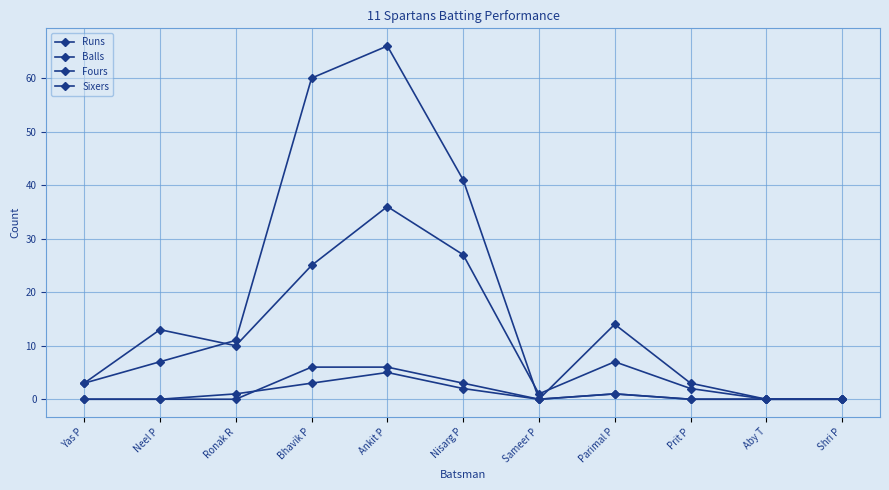

In Balls, how many points are lower than both neighbors (excluding endpoints)?

2